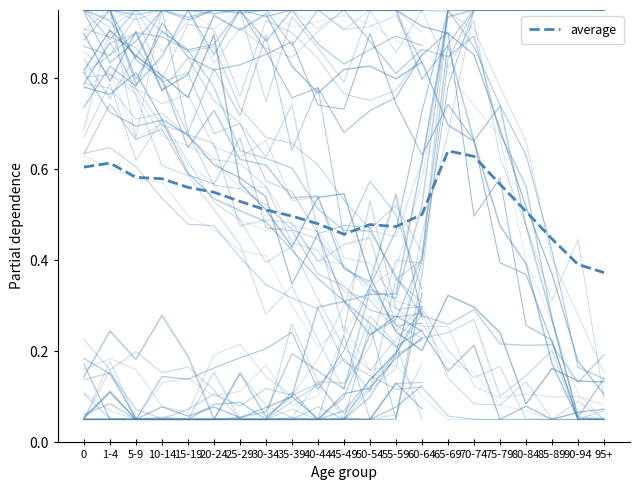

True or false: the data has more than 2 interior local peaks.

True